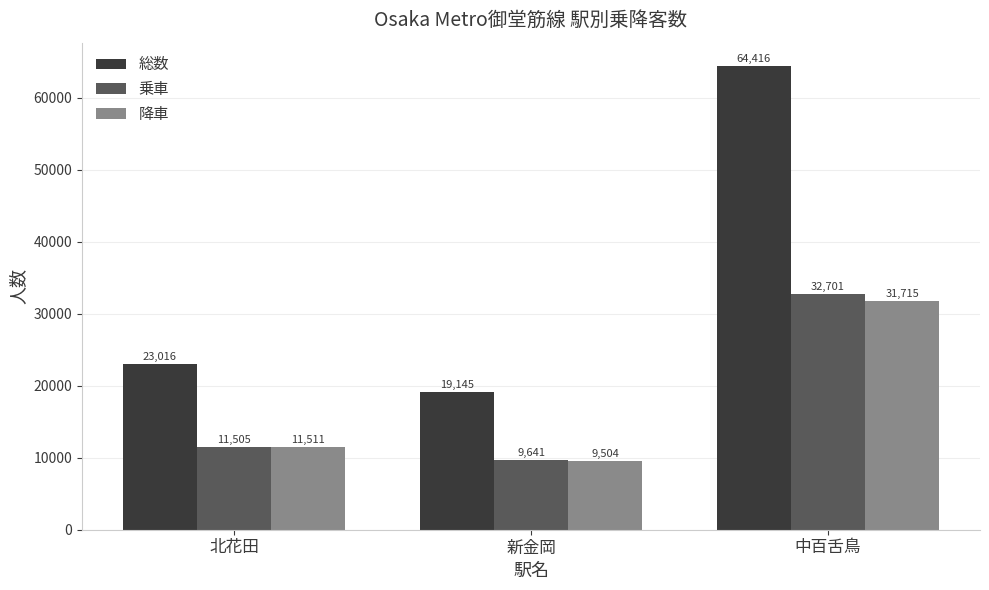

Between 北花田 and 新金岡, which series saw the biggest shift?

総数